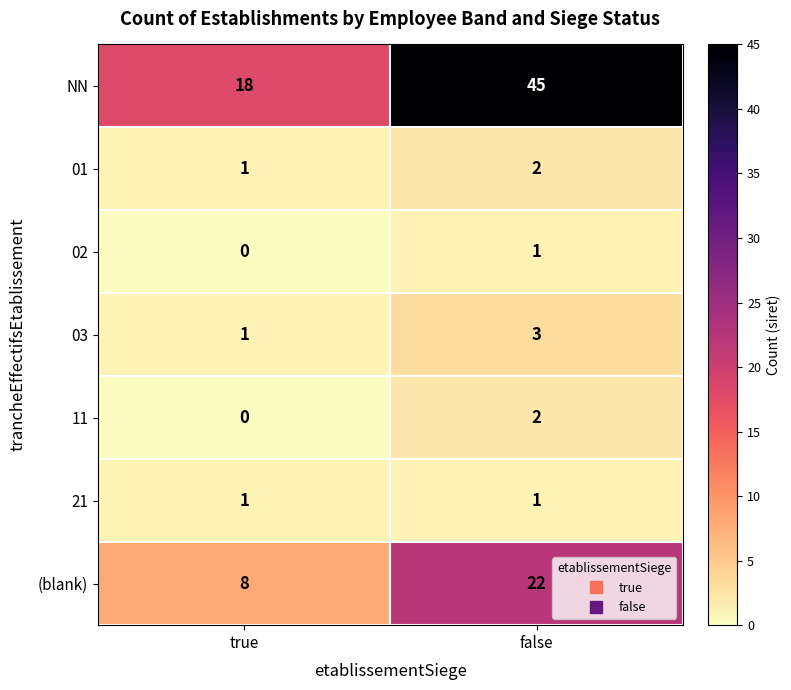

At which category is the sum across all series the highest?

false